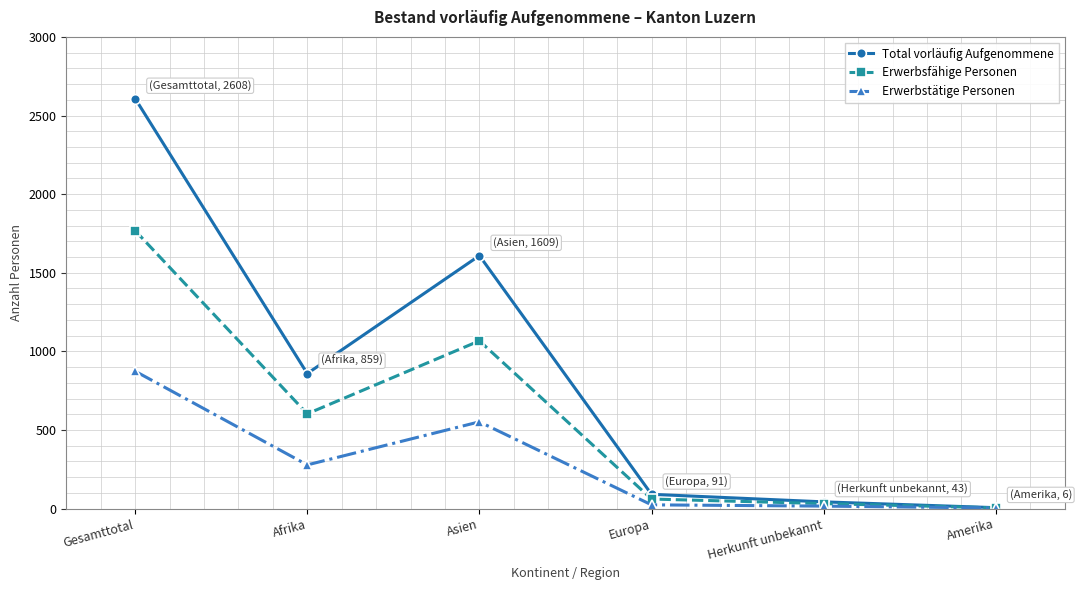

Rank the series by their maximum value, from highest to lowest.

Total vorläufig Aufgenommene, Erwerbsfähige Personen, Erwerbstätige Personen